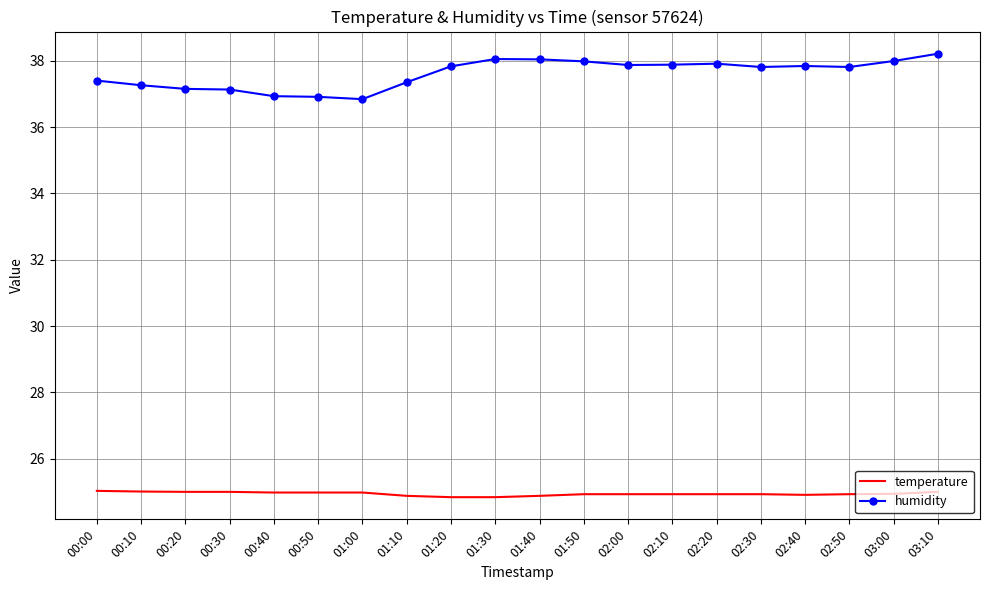

Rank the series by their average value, from lowest to highest.

temperature, humidity